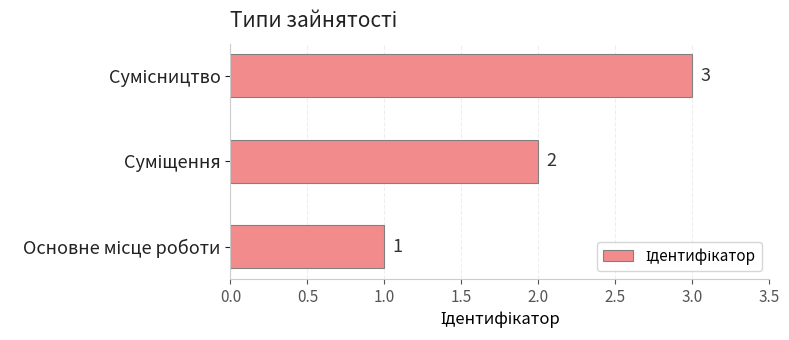

What is the sum of all values?

6